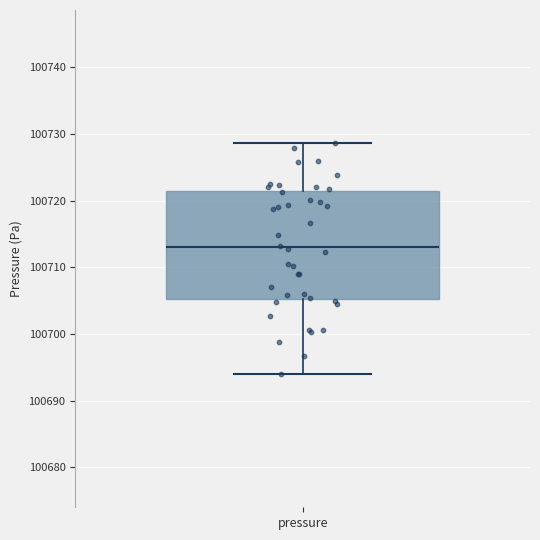

Transcribe this box plot: give where the median line is, the range the box spans, and where the two whiskers end, as read against the y-axis. The values are not printed on the chart, so give them approximately, as read against the axis.

median 100713, box 100705 to 100721, whiskers 100694 to 100729